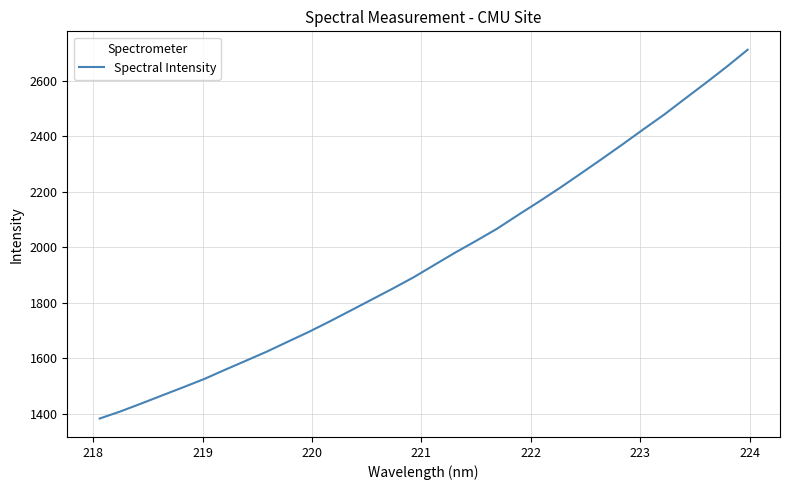

What is the sum of all values?

62744.8